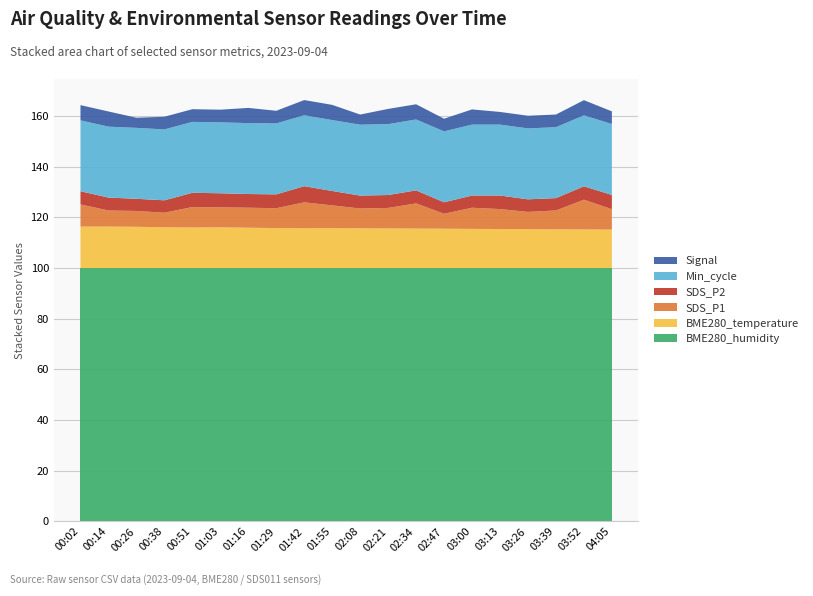

The BME280_humidity series shows 42.4 at 04:05. True or false?

False